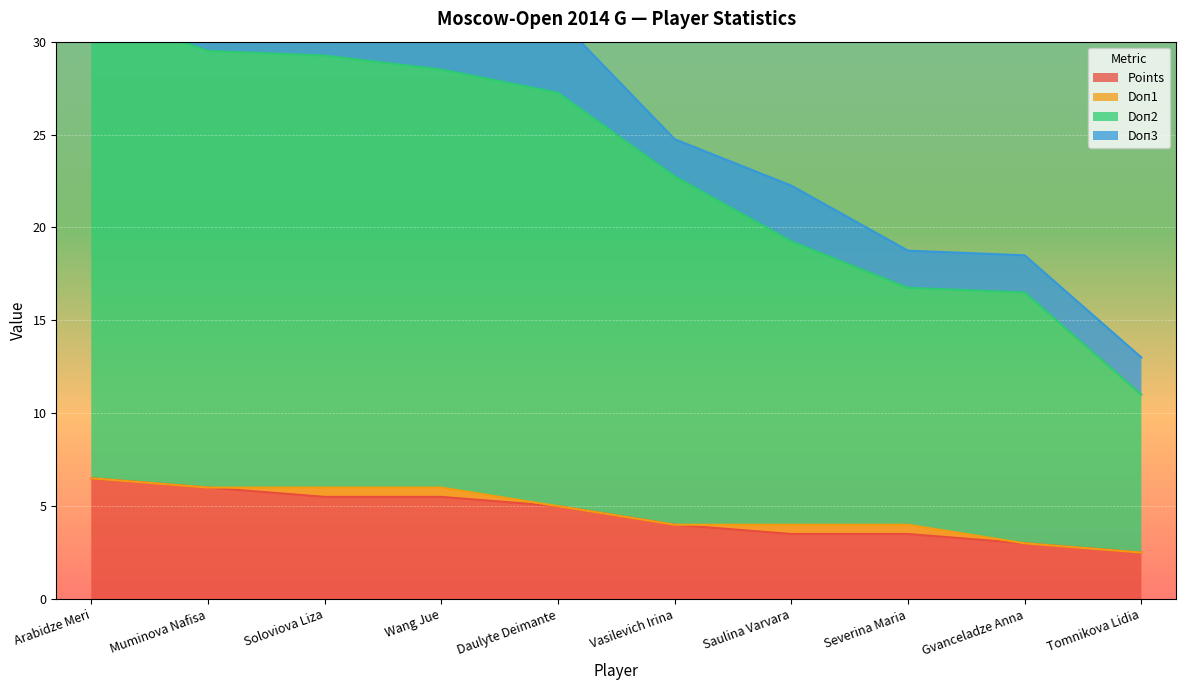

At which label does Points first exceed 5?

Arabidze Meri